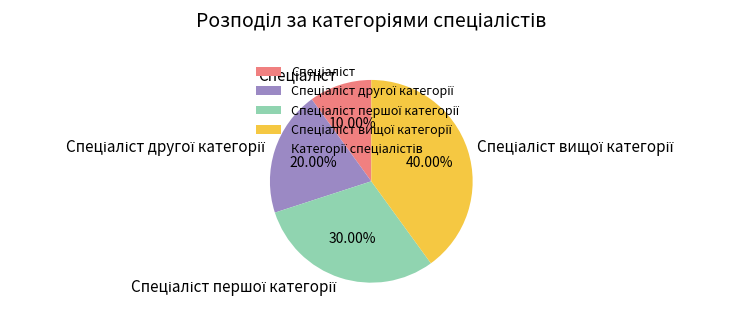

Is there a majority slice in this chart?

No